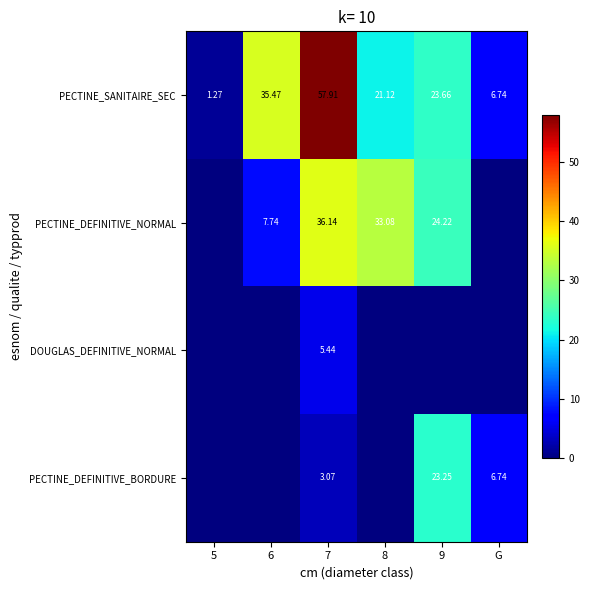

At 7, list the series in order from smallest to largest.

PECTINE_DEFINITIVE_BORDURE, DOUGLAS_DEFINITIVE_NORMAL, PECTINE_DEFINITIVE_NORMAL, PECTINE_SANITAIRE_SEC